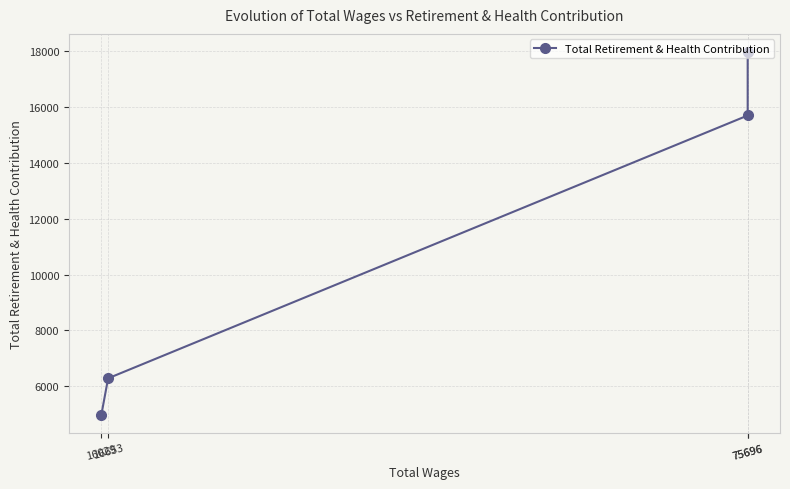

List the labels in order of value, smallest first.

16029, 16653, 75696, 75696